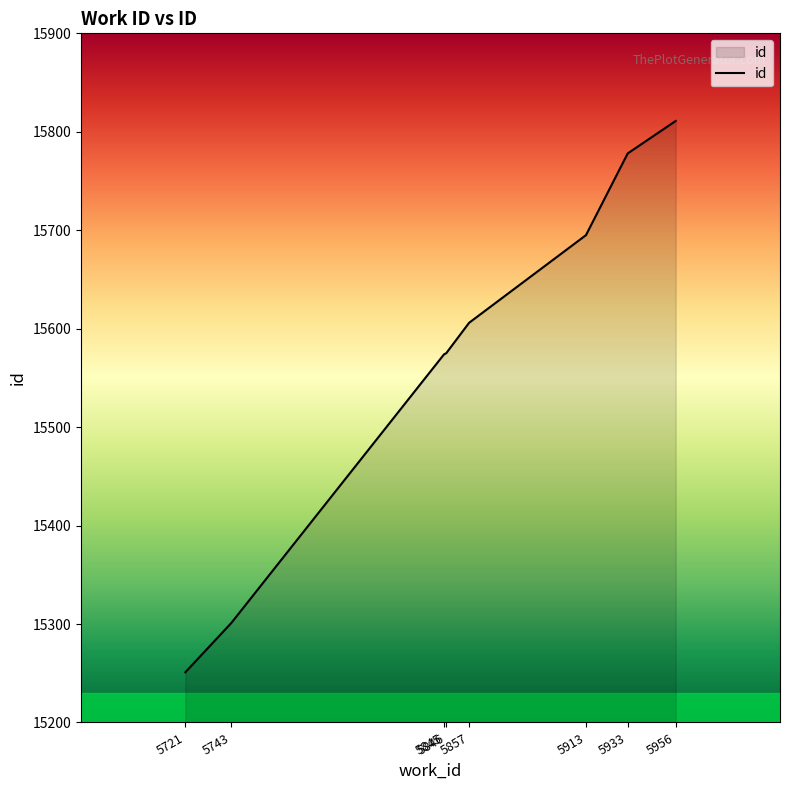

What is the change in value from 5721 to 5857?

+355